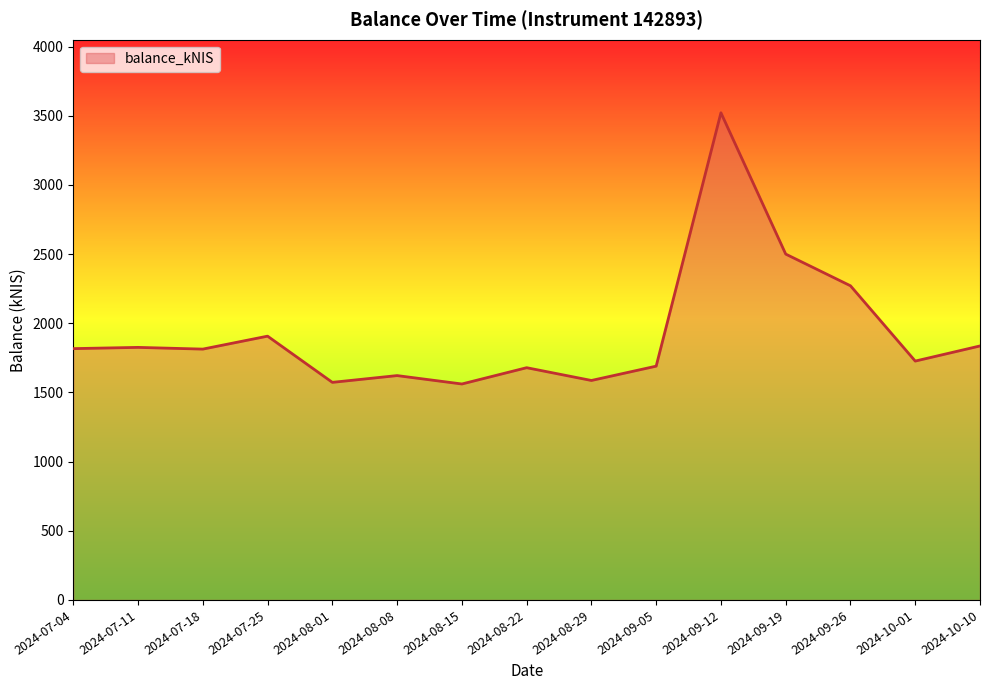

At which category does the chart reach its peak across all series?

2024-09-12